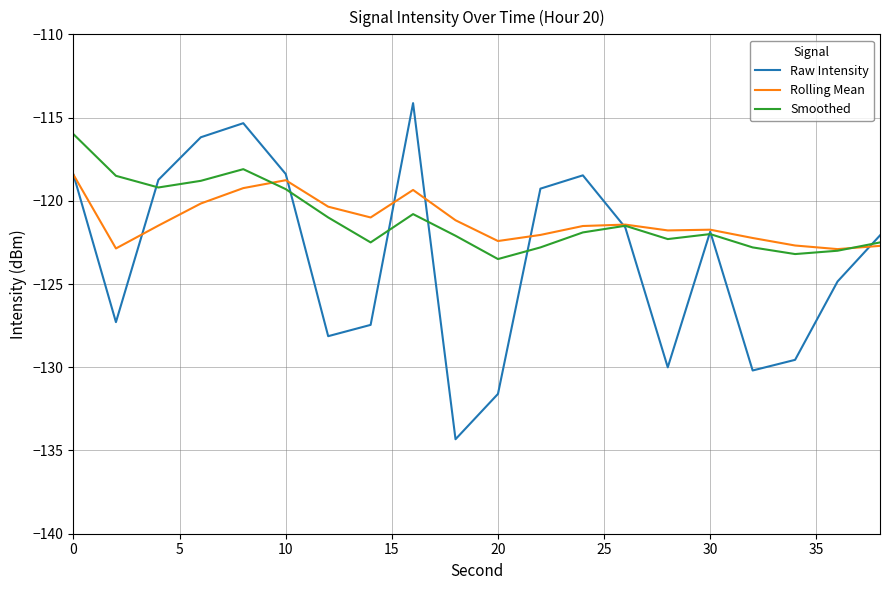

What is the lowest value of the Raw Intensity series?

-134.3